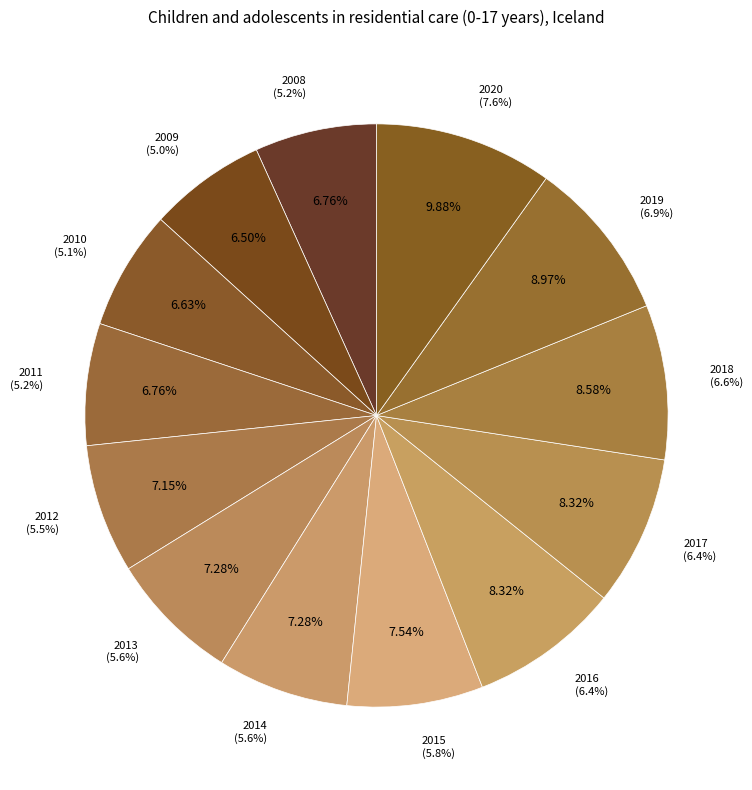

What percentage is NOT represented by 2011?

93.2%